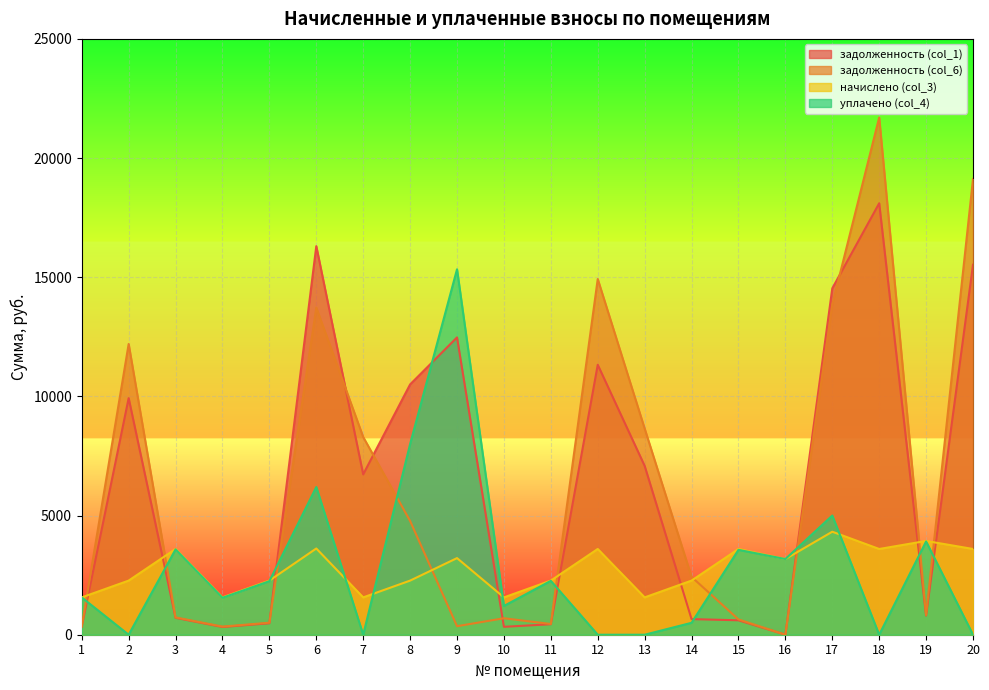

What is the value of the начислено (col_3) point at the 20th from the left?

3597.7